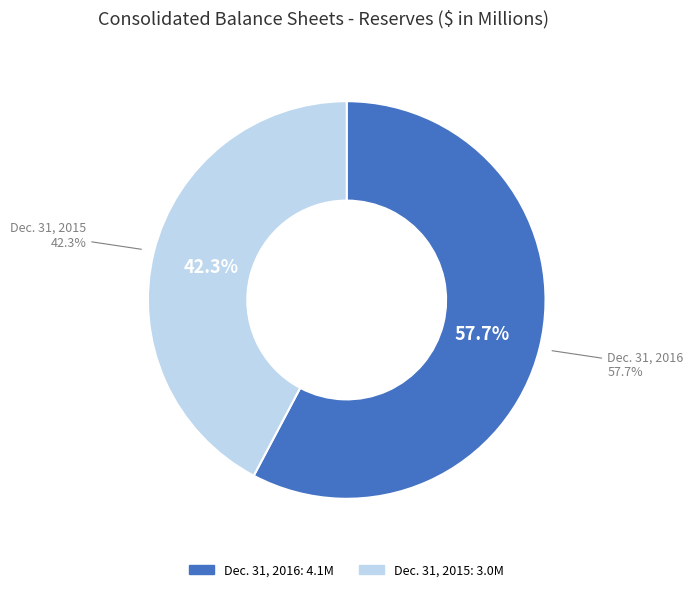

Which category has the biggest portion of the pie?

Dec. 31, 2016